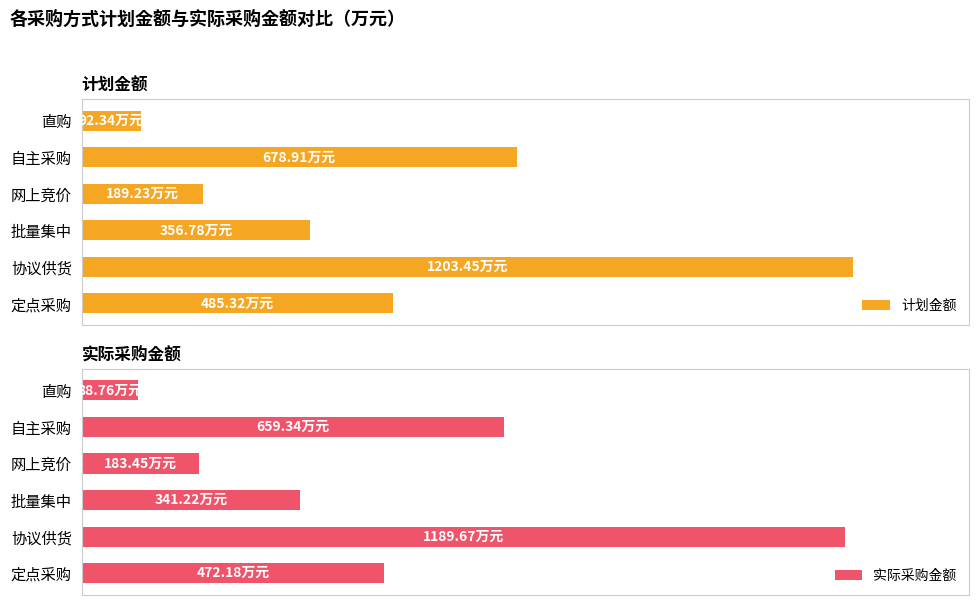

How many values in the 实际采购金额 series exceed 472?

3